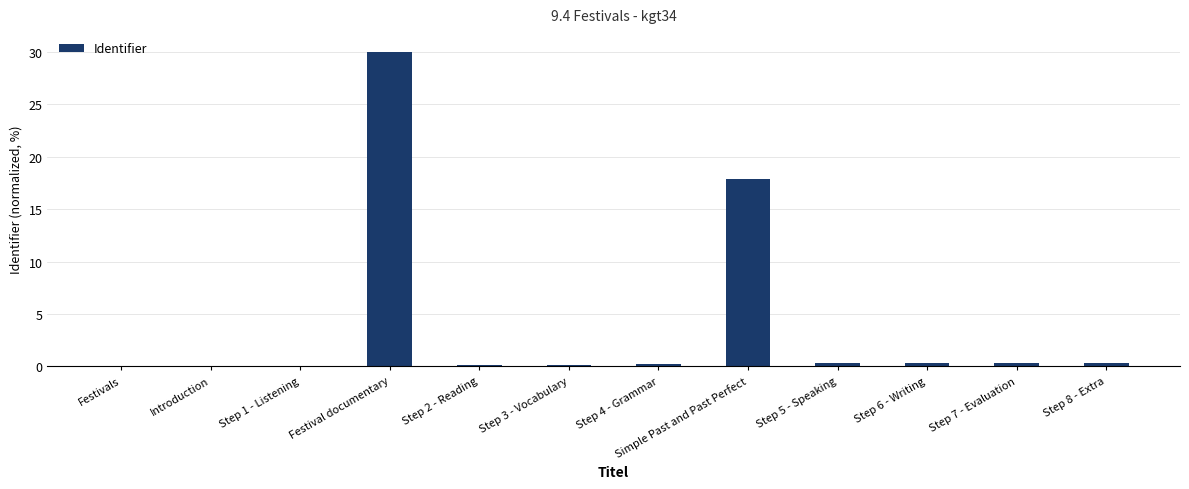

What is the maximum value shown in the chart?

30.0